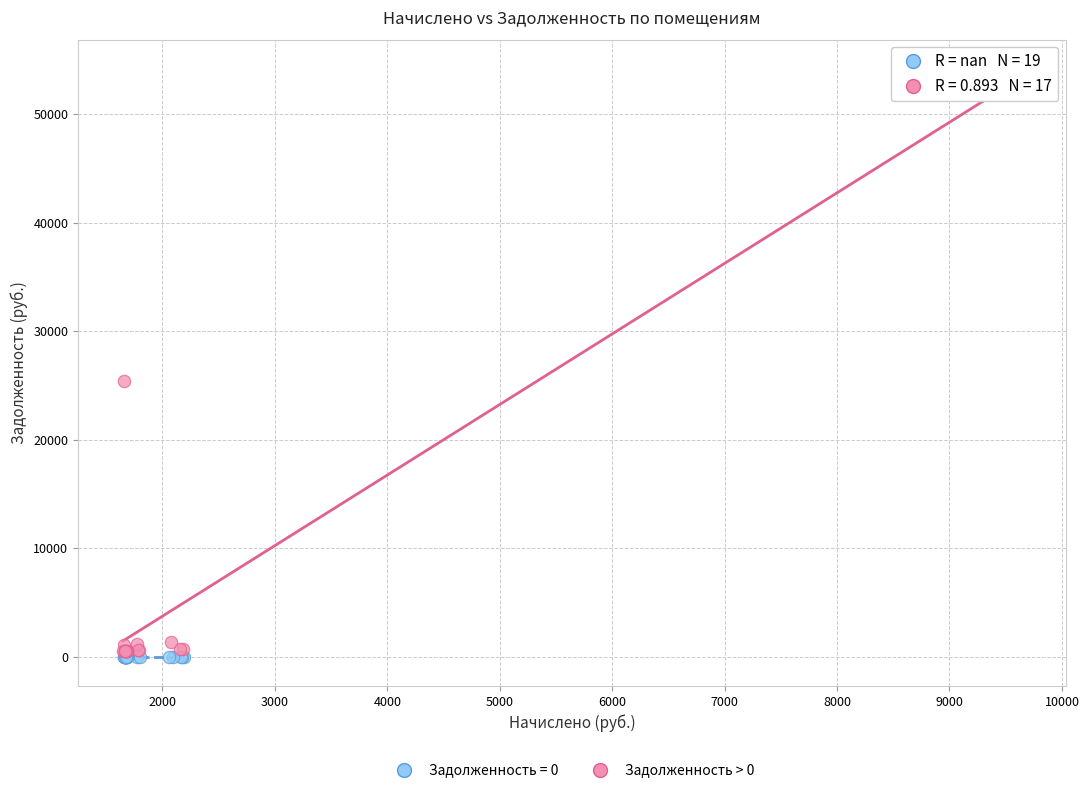

Which series contains the highest Y value?

Задолженность > 0